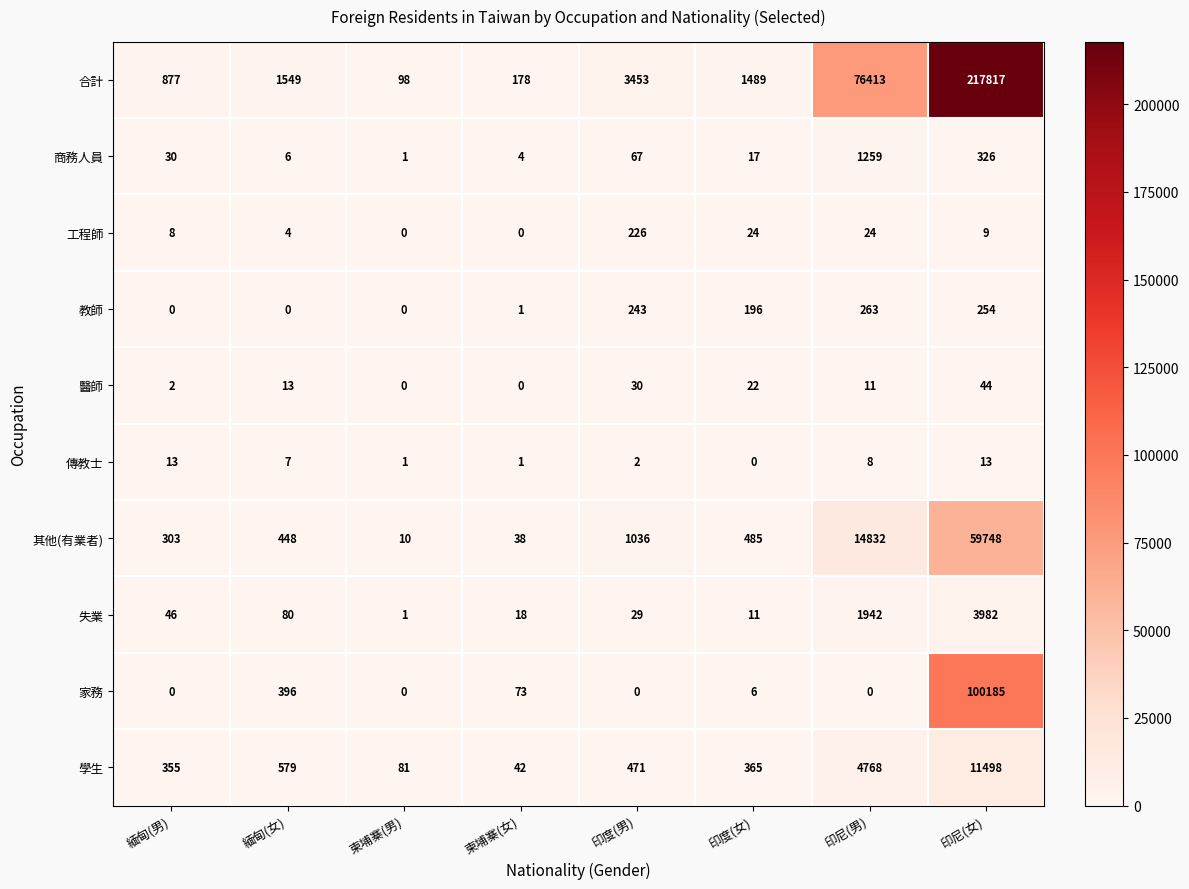

At 印尼(男), list the series in order from smallest to largest.

家務, 傳教士, 醫師, 工程師, 教師, 商務人員, 失業, 學生, 其他(有業者), 合計